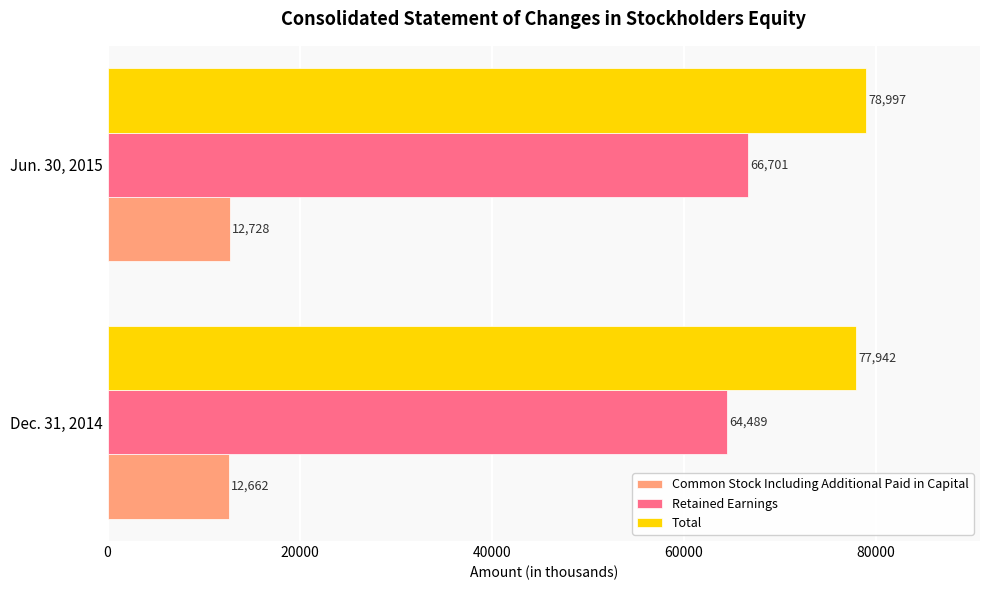

Which category has the highest value in the Retained Earnings series?

Jun. 30, 2015